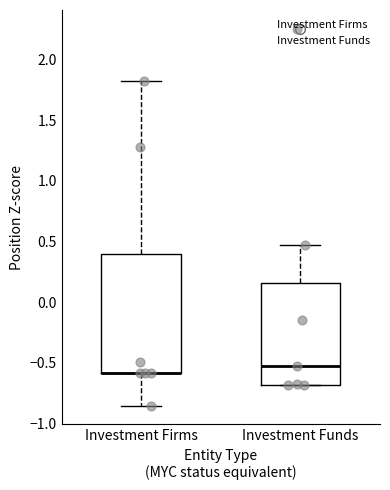

Reading left to right, transcribe this box plot: for each box, give where its median line is, the range the box spans, and where its two whiskers end, as read against the y-axis. The values are not printed on the chart, so give them approximately, as read against the axis.

Investment Firms: median -0.60 (drawn on the box's lower edge), box -0.60 to 0.40, whiskers -0.85 to 1.85
Investment Funds: median -0.55, box -0.70 to 0.15, whiskers -0.70 to 0.45